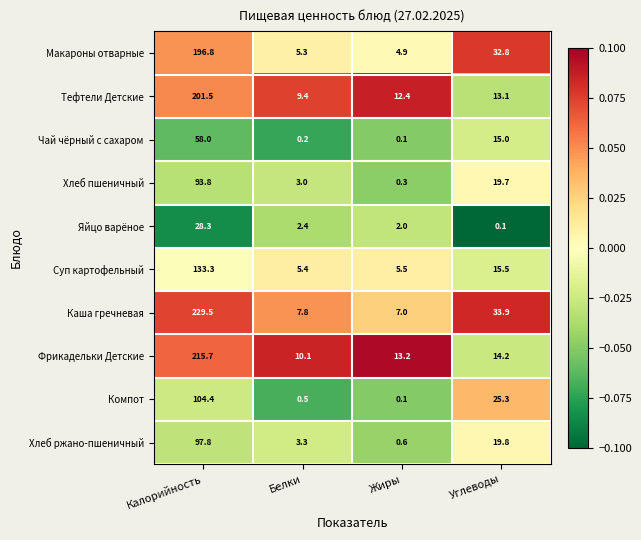

Which series has the largest total across all categories?

Каша гречневая